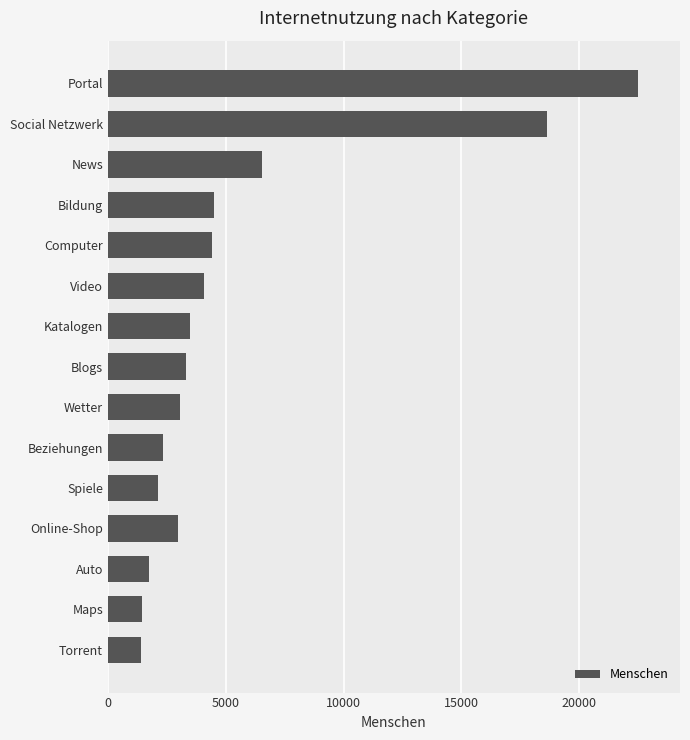

Are the bars horizontal?

Yes